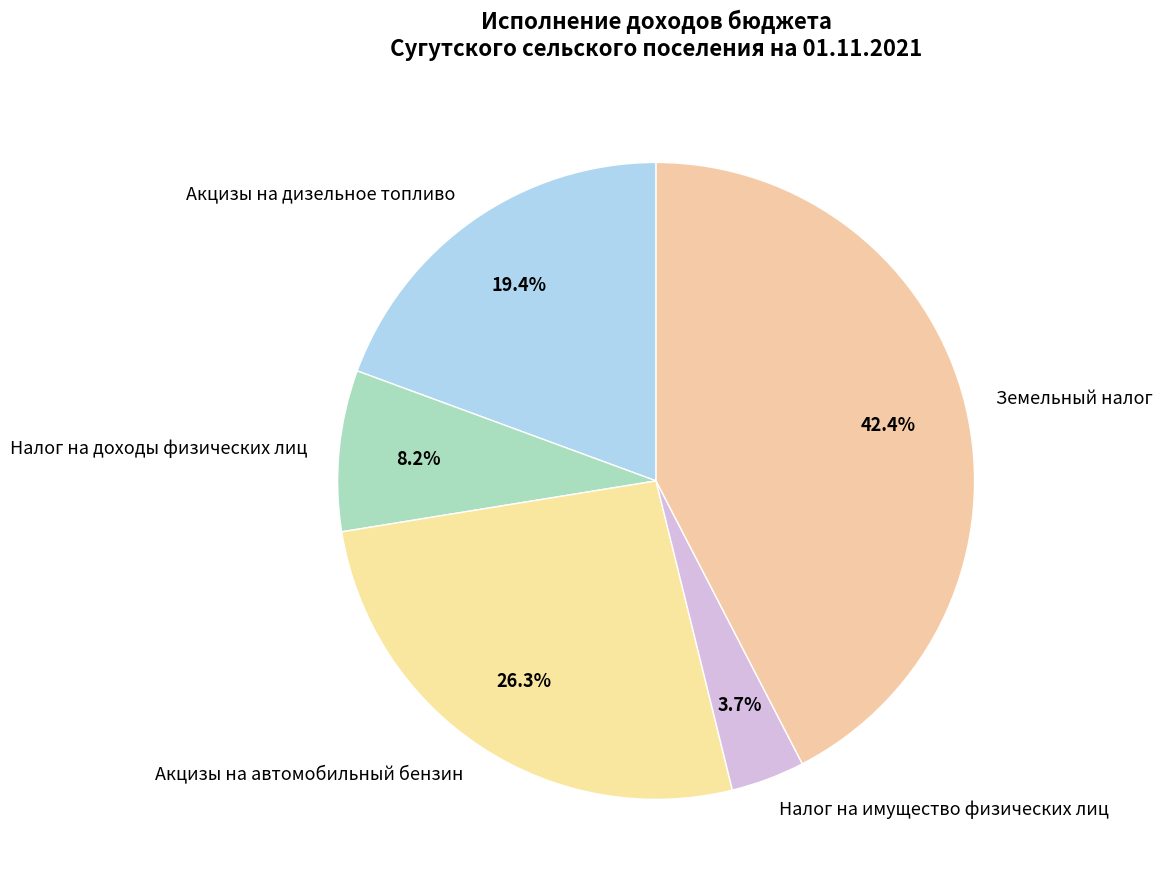

Rank the categories by value from lowest to highest.

Налог на имущество физических лиц, Налог на доходы физических лиц, Акцизы на дизельное топливо, Акцизы на автомобильный бензин, Земельный налог